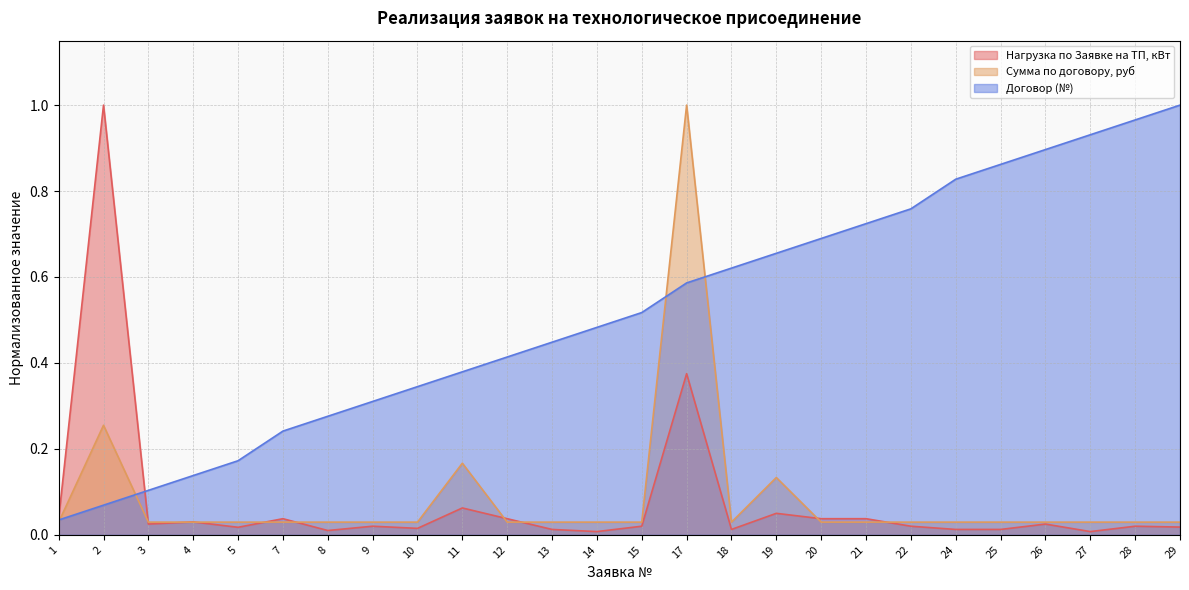

Is it true that Сумма по договору, руб equals 0.0 at 26?

True